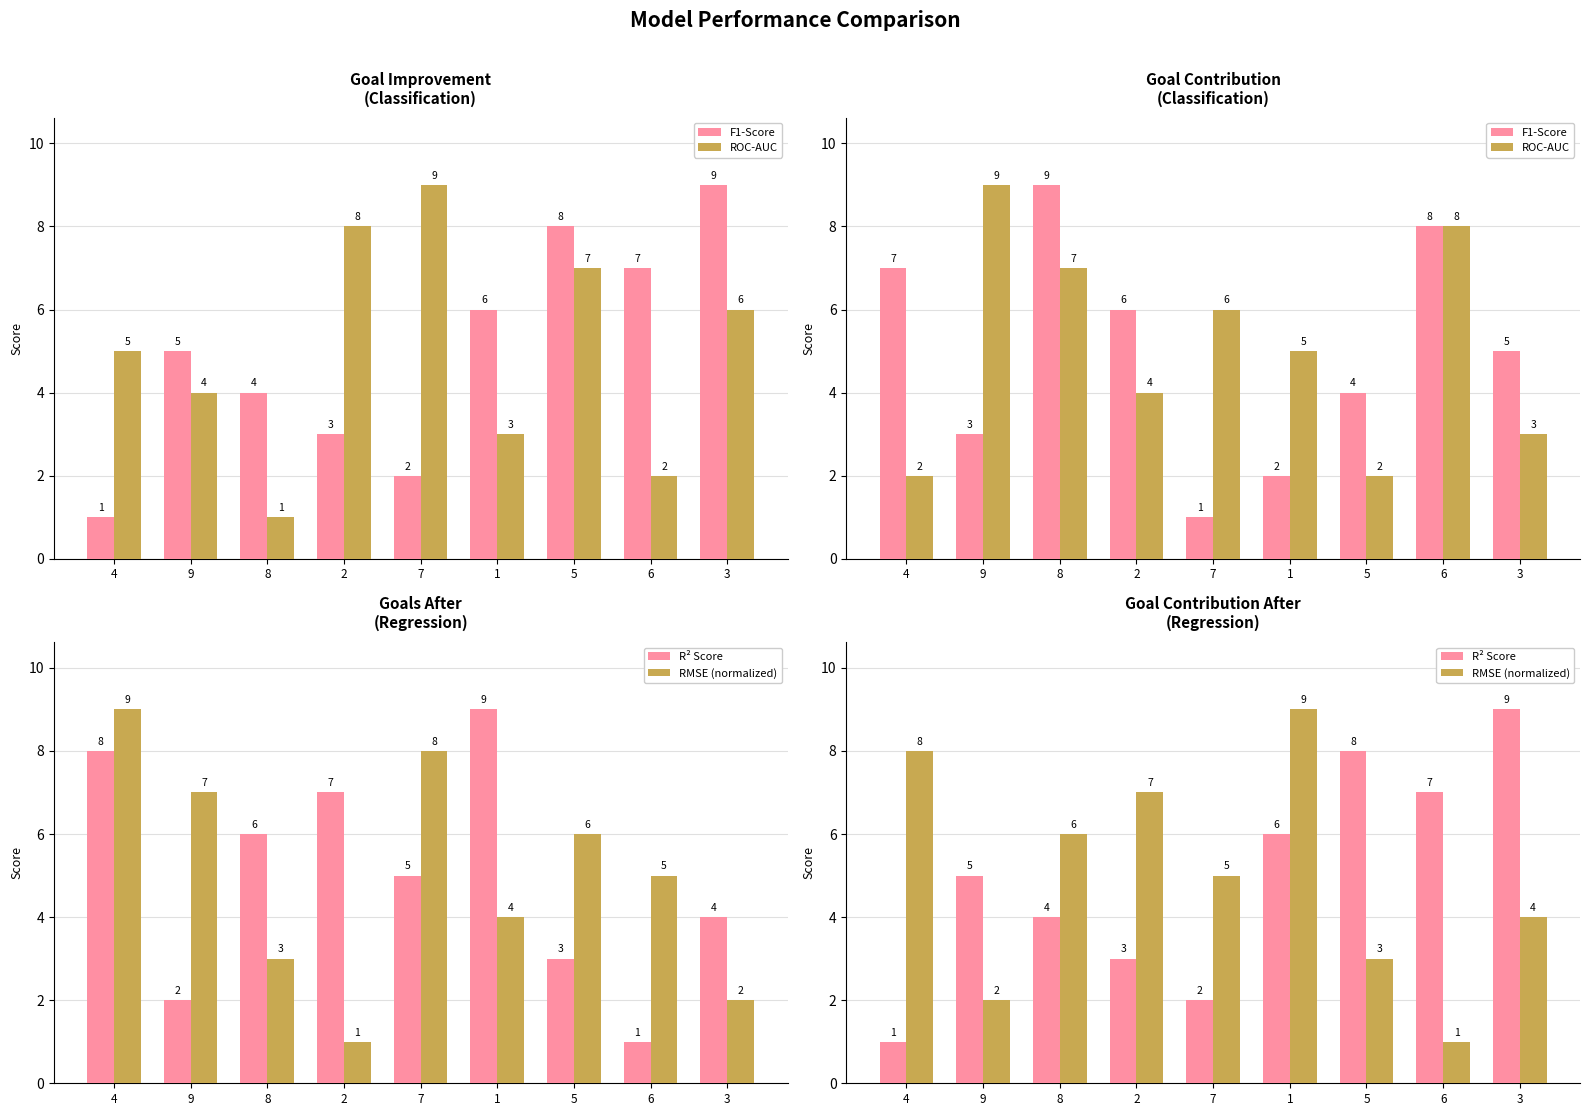

Which label corresponds to the largest value in the chart?

8